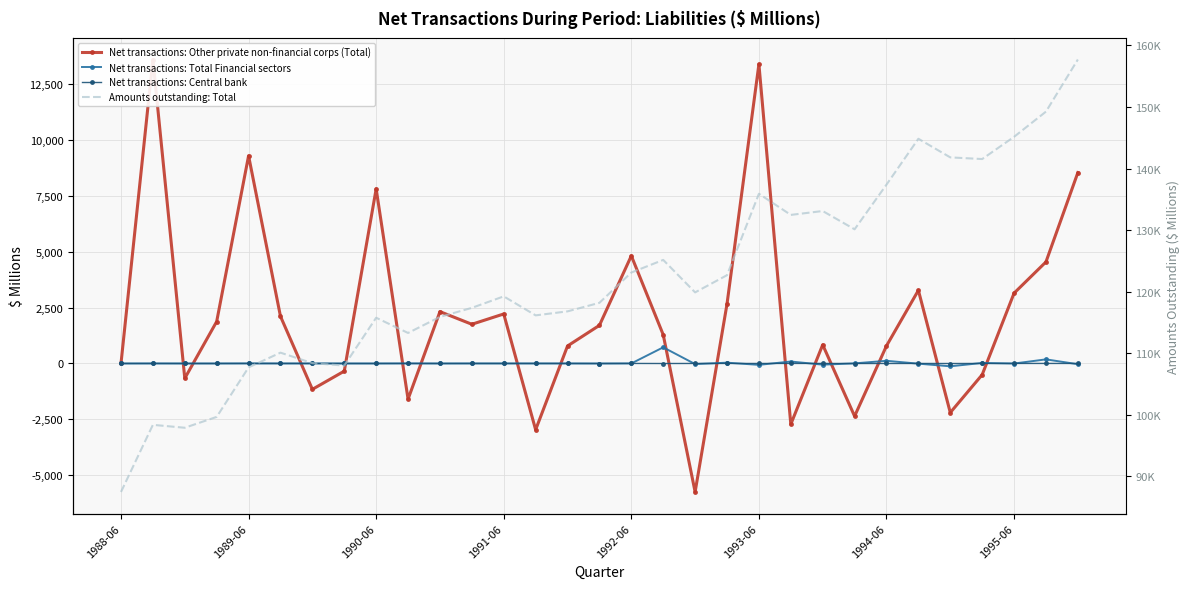

What is the average value of the Net transactions: Central bank series?

1